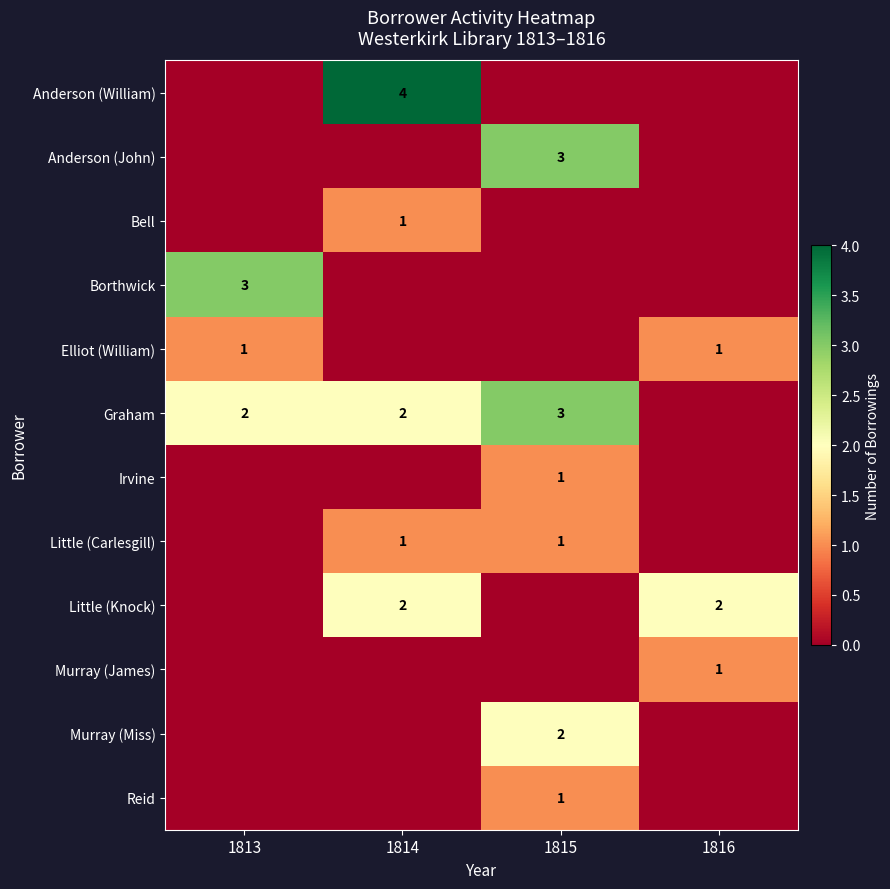

The Little (Knock) series shows 2 at 1816. True or false?

True